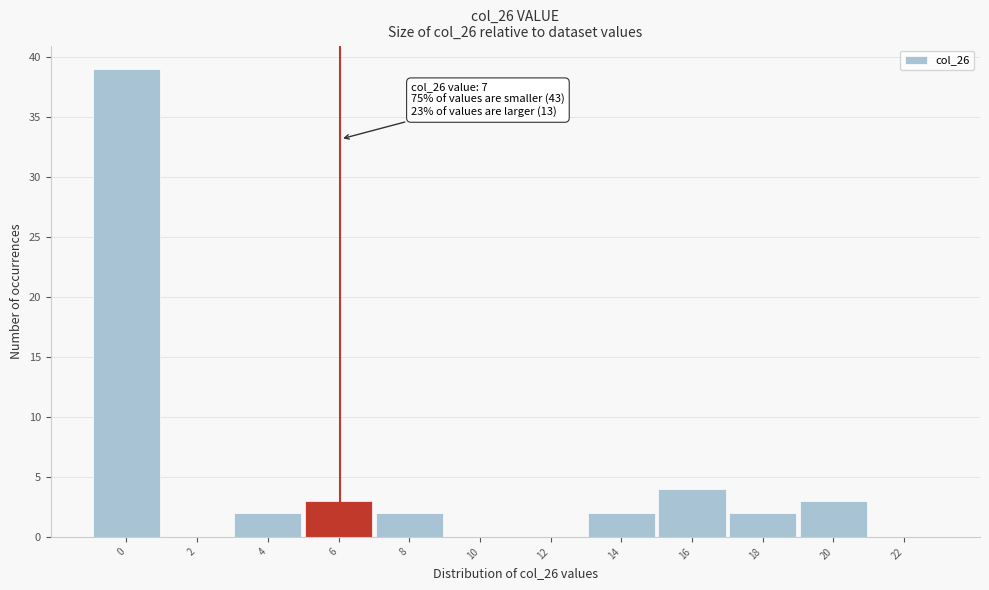

Reading right to left, transcribe all the data shown in this chart.

22=0	20=3	18=2	16=4	14=2	12=0	10=0	8=2	6=3	4=2	2=0	0=39